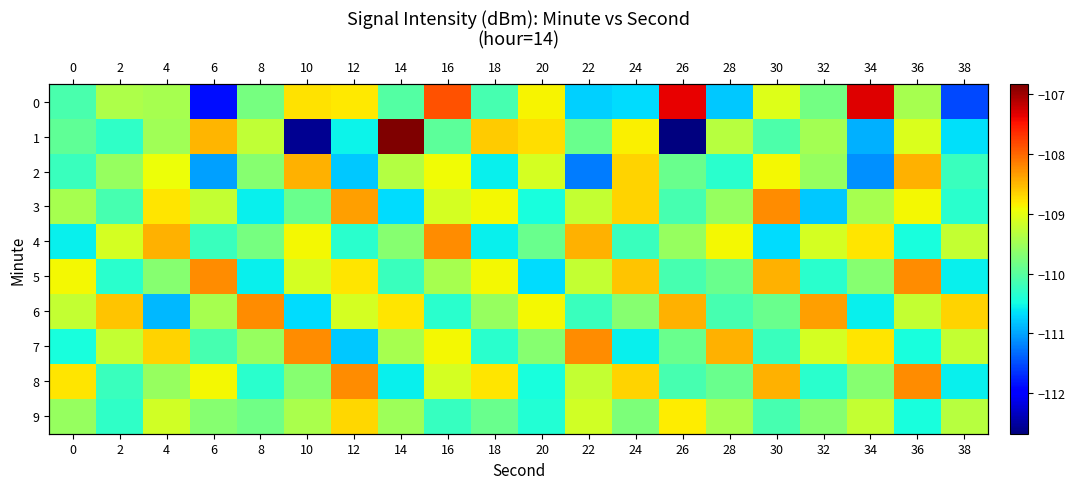

What is the difference between the 3 values at 32 and 22?

1.6